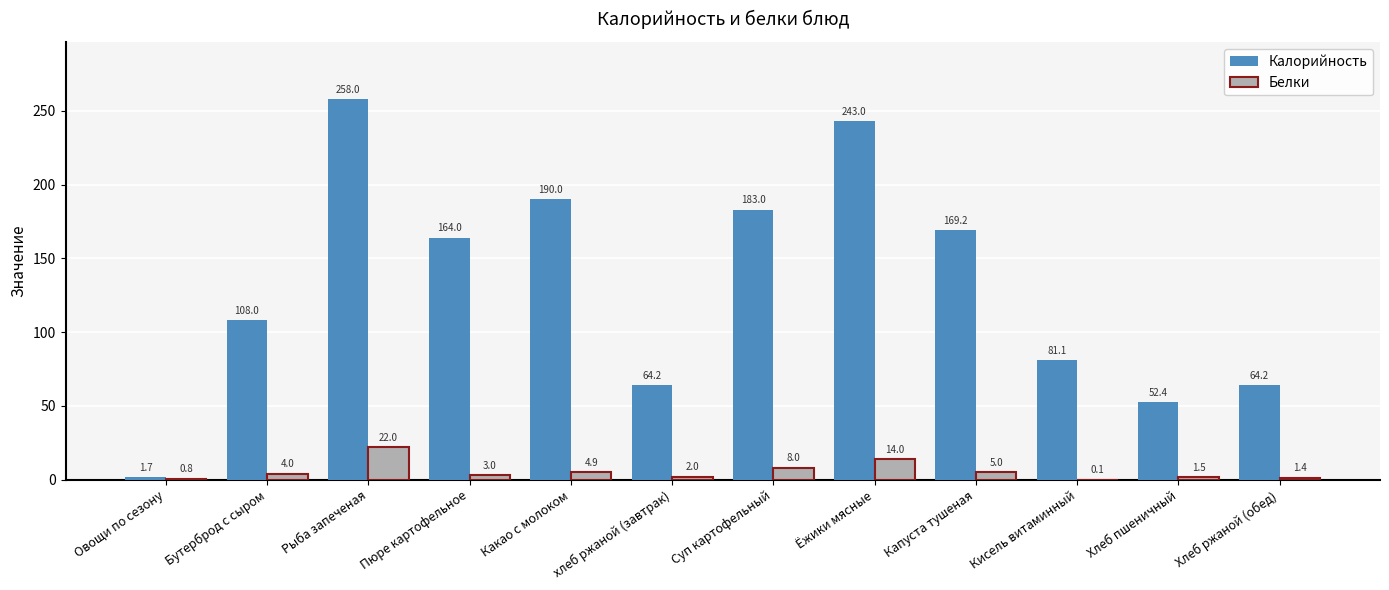

What are all the series names shown in the legend?

Калорийность, Белки